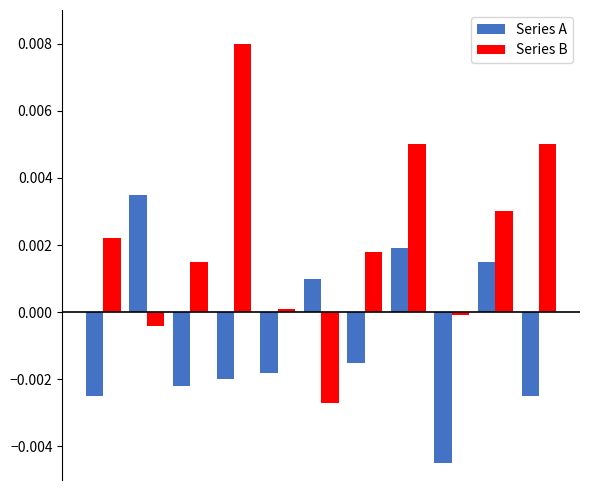

Which series has the largest range (max minus min)?

Series B